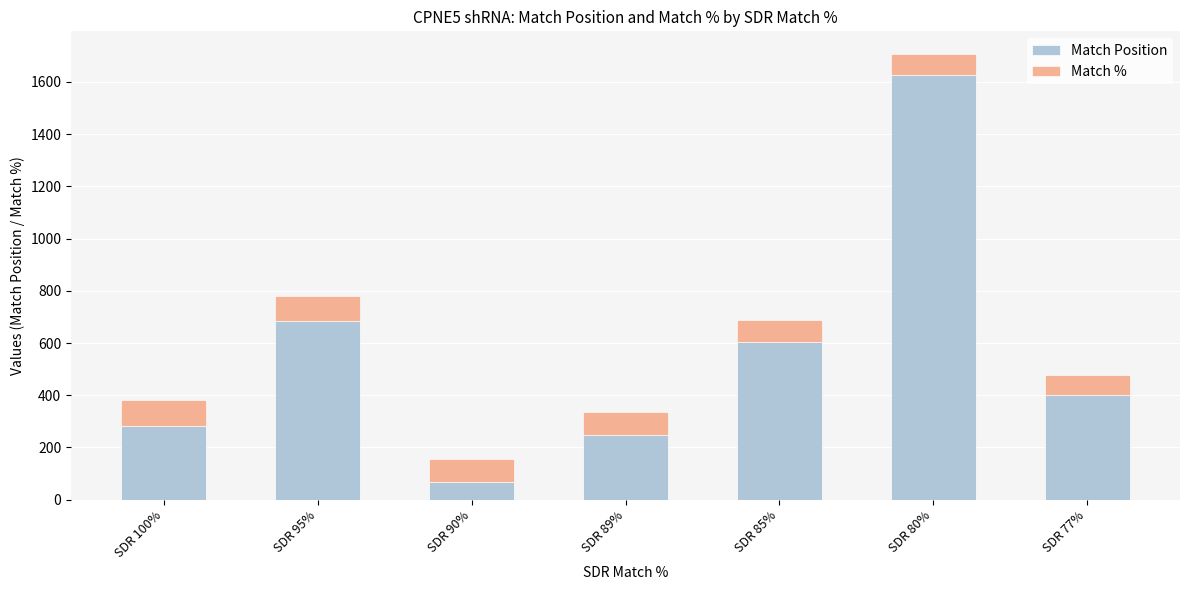

Count the number of categories in the chart.

7